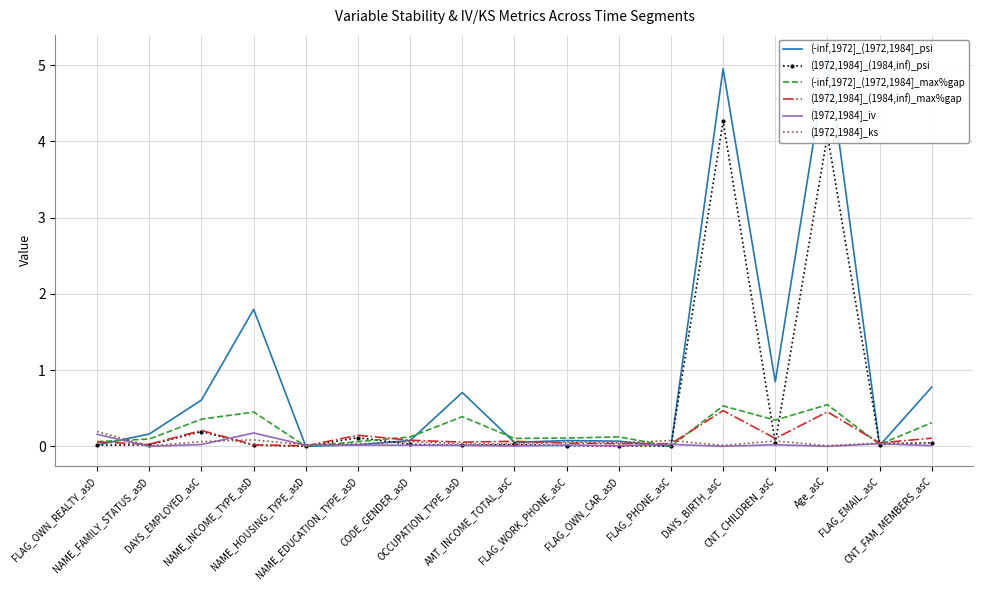

The value of (-inf,1972]_(1972,1984]_psi at DAYS_EMPLOYED_asC is 1.0. True or false?

False